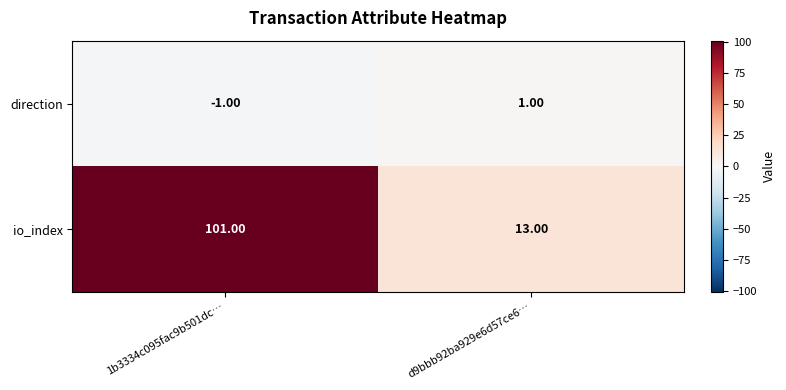

What is the spread (max minus min) of values at 1b3334c095fac9b501dc…?

102